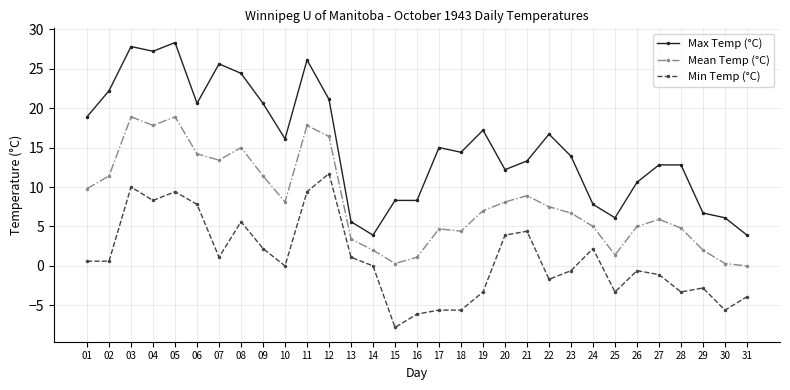

What value does the Max Temp (°C) series have at 27?

12.8